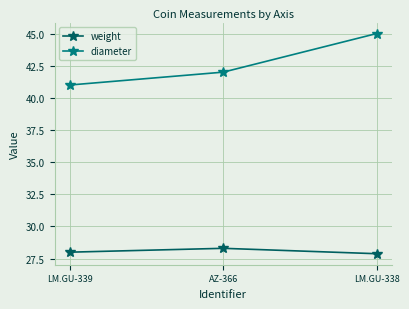

How many lines are shown in the chart?

2